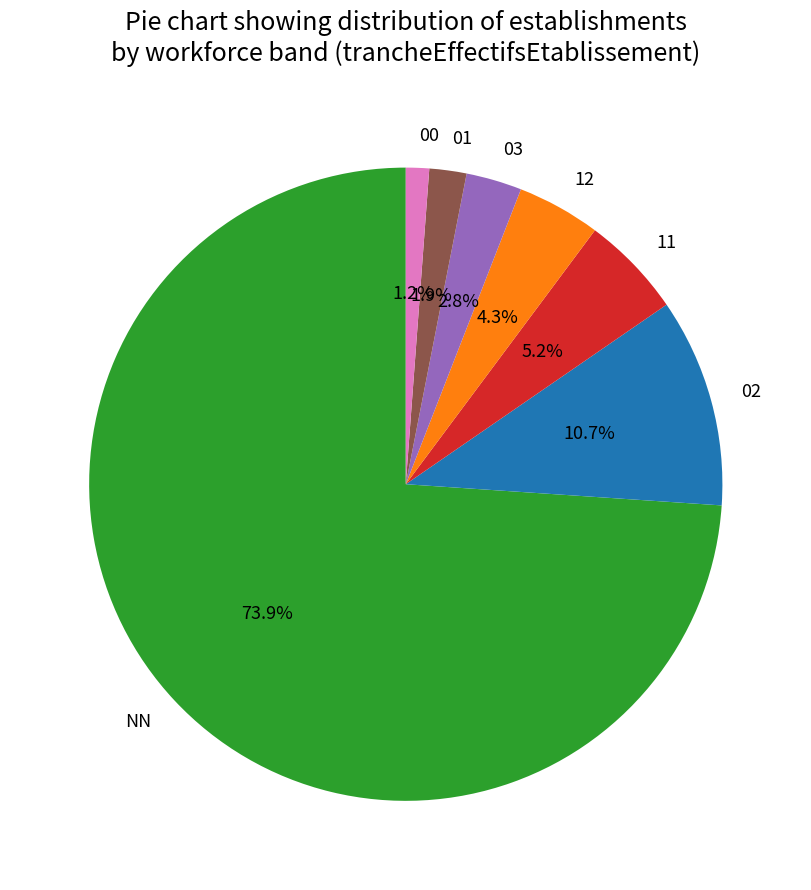

To the nearest percent, what portion does 00 represent?

1%